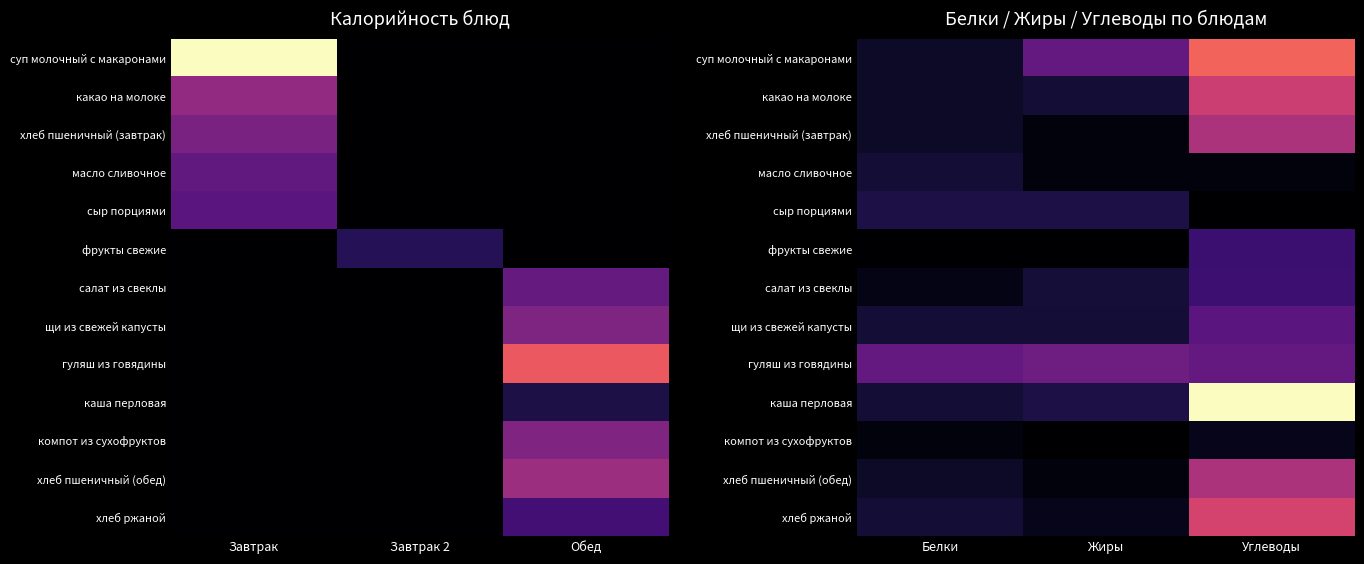

Is the value of компот из сухофруктов at Жиры greater than the value of хлеб пшеничный (завтрак) at Жиры?

No